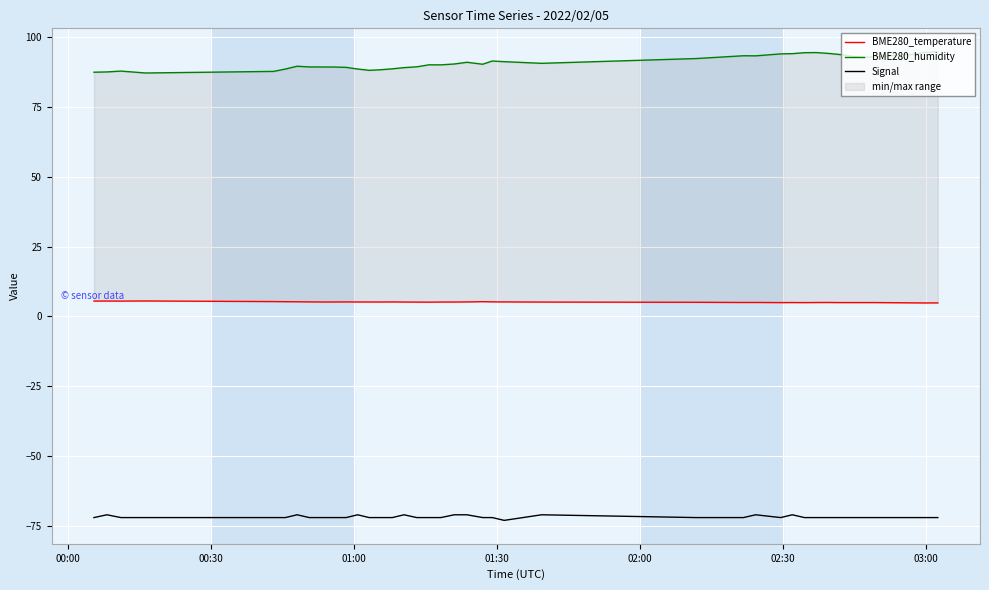

Reading left to right, list all the values displayed in this chart.

BME280_temperature: 5.5	5.5	5.5	5.5	5.3	5.3	5.2	5.2	5.2	5.2	5.2	5.2	5.2	5.2	5.2	5.2	5.1	5.1	5.2	5.2	5.2	5.3	5.2	5.2	5.1	5.1	5.0	5.0	5.0	5.0	5.0	5.0	5.0	5.0	5.0	5.0	5.0	4.8	4.8	4.8
BME280_humidity: 87.4	87.5	87.8	87.1	87.7	88.5	89.5	89.3	89.3	89.3	89.2	88.5	88.1	88.3	88.6	89.0	89.3	90.1	90.0	90.3	91.0	90.3	91.4	91.2	90.6	92.3	93.3	93.3	94.0	94.0	94.4	94.4	94.1	93.7	93.1	92.7	92.9	93.9	94.6	94.7
Signal: -72.0	-71.0	-72.0	-72.0	-72.0	-72.0	-71.0	-72.0	-72.0	-72.0	-72.0	-71.0	-72.0	-72.0	-72.0	-71.0	-72.0	-72.0	-72.0	-71.0	-71.0	-72.0	-72.0	-73.0	-71.0	-72.0	-72.0	-71.0	-72.0	-71.0	-72.0	-72.0	-72.0	-72.0	-72.0	-72.0	-72.0	-72.0	-72.0	-72.0